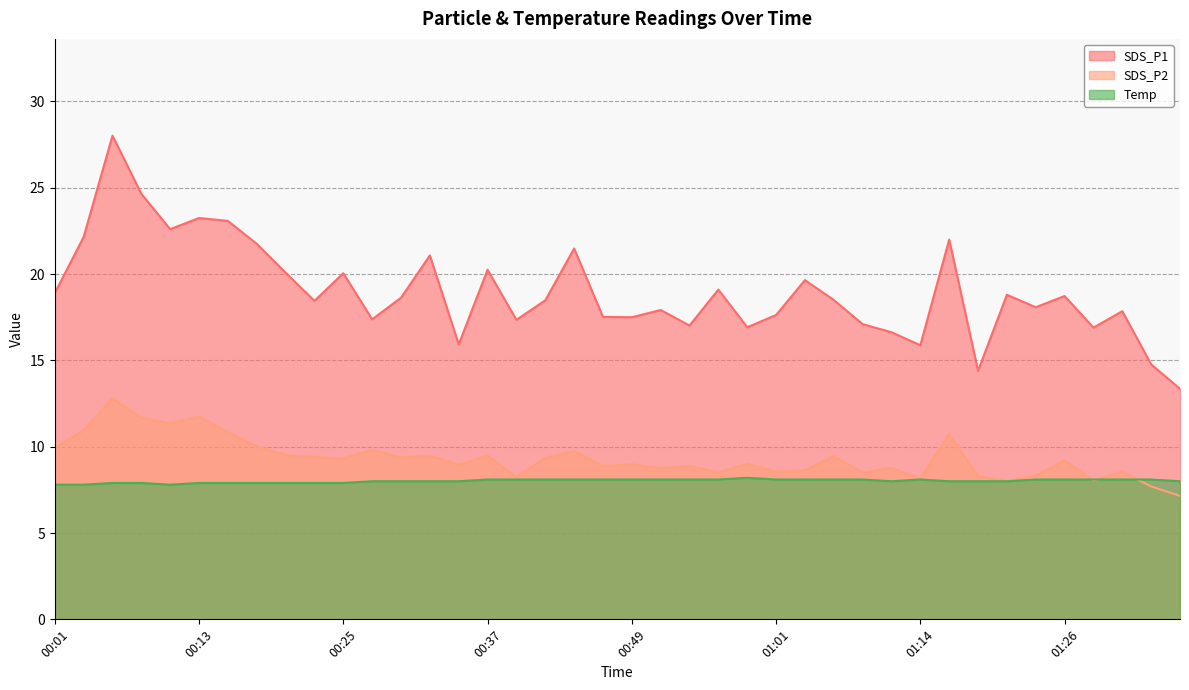

What are all the series names shown in the legend?

SDS_P1, SDS_P2, Temp